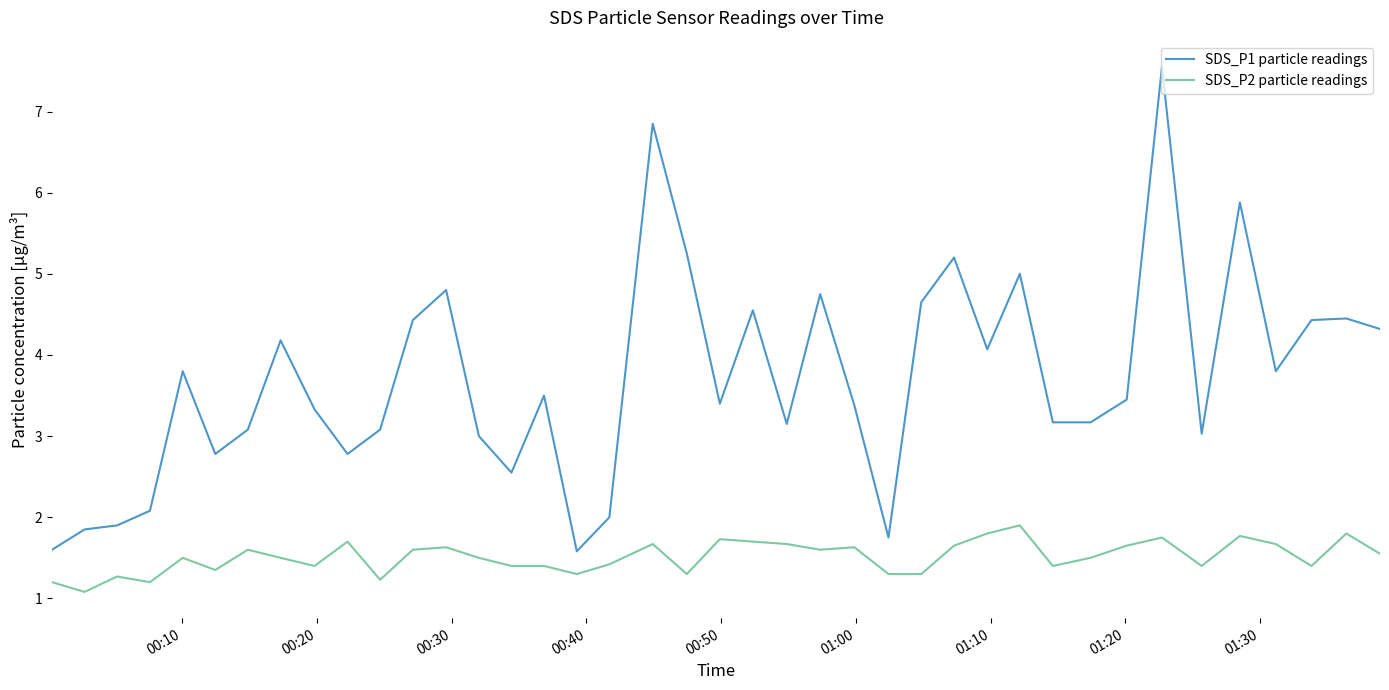

True or false: SDS_P2 particle readings and SDS_P1 particle readings cross at least once.

False